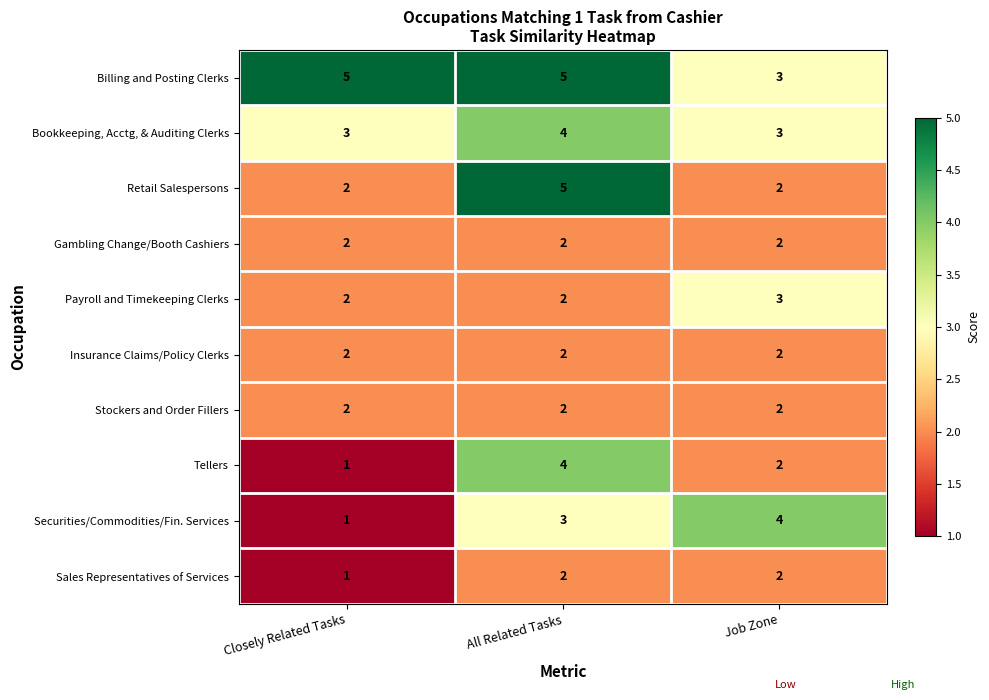

The Payroll and Timekeeping Clerks series shows 2 at Closely Related Tasks. True or false?

True